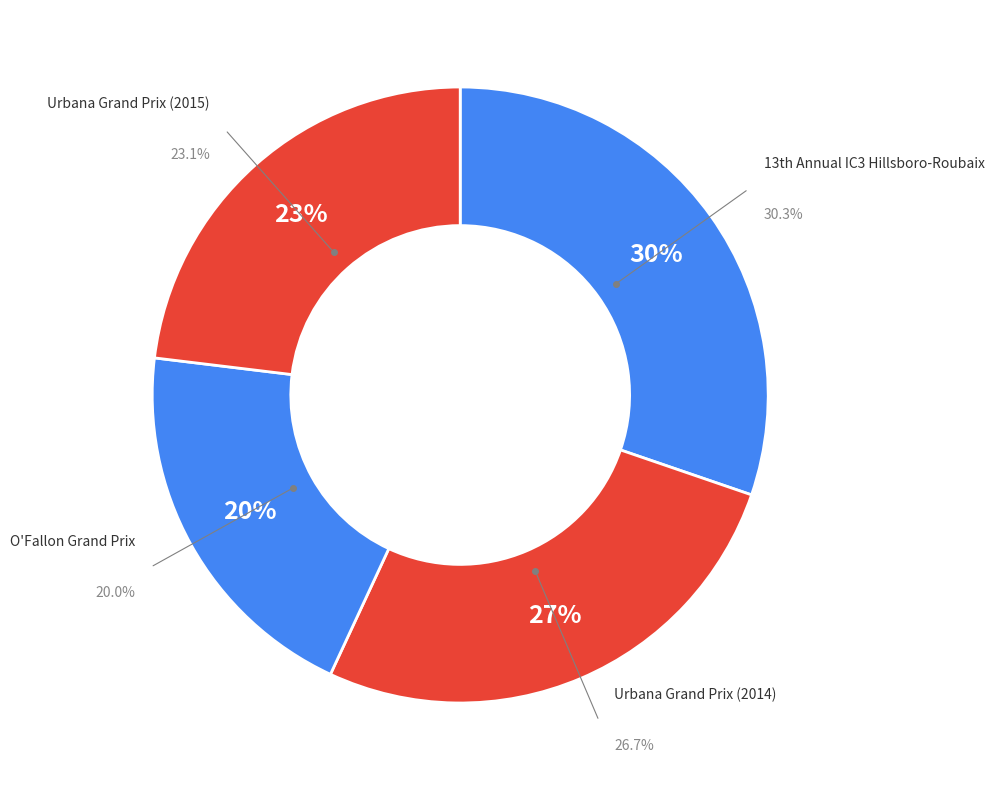

How many slices are in this pie chart?

4